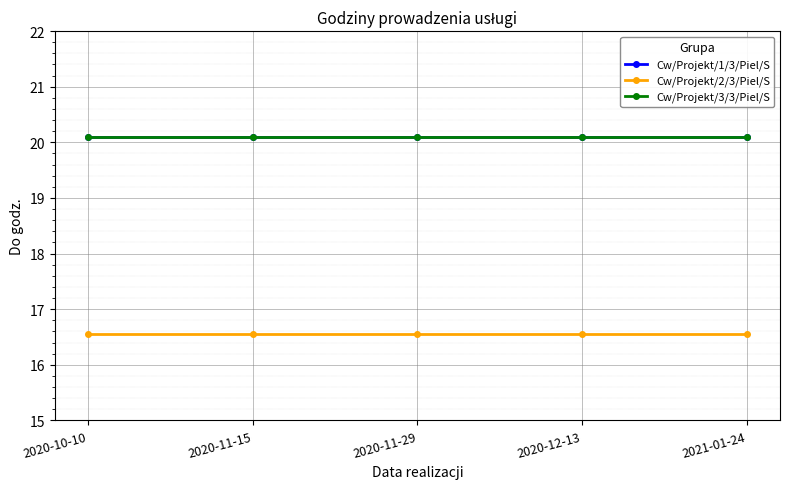

What are all the series names shown in the legend?

Cw/Projekt/1/3/Piel/S, Cw/Projekt/2/3/Piel/S, Cw/Projekt/3/3/Piel/S